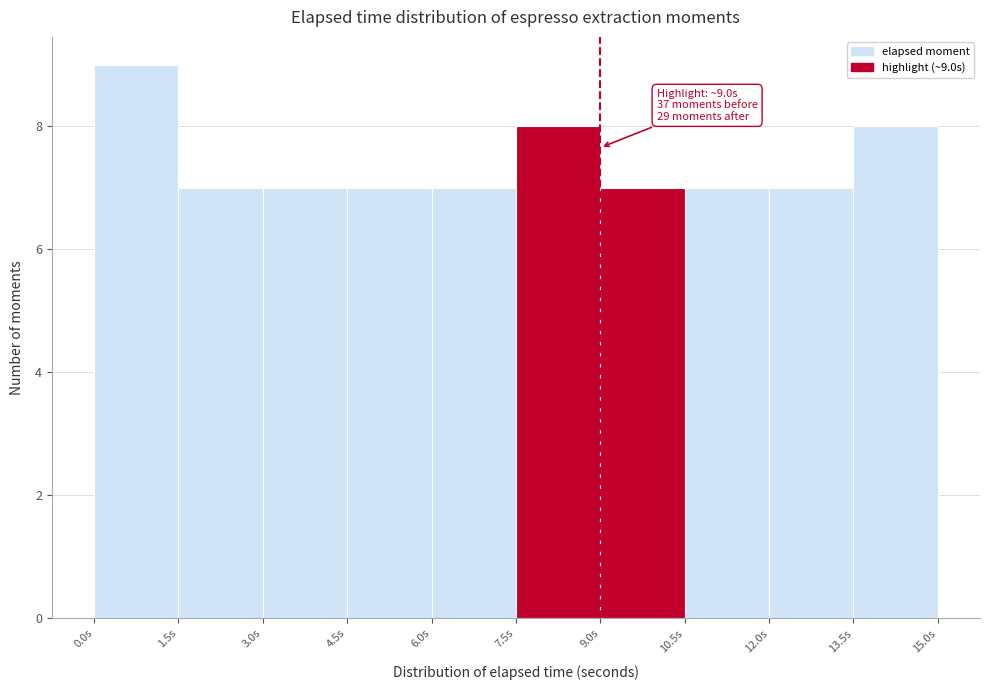

Which range on the x-axis has the tallest bar?

0.0 to 1.5